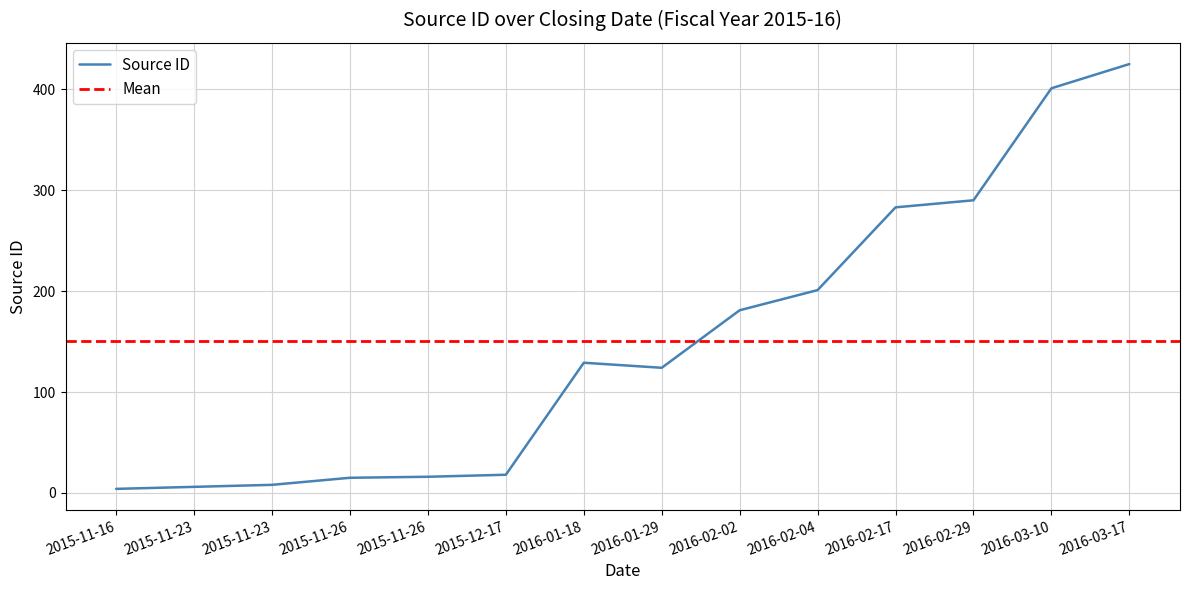

How many lines are shown in the chart?

1